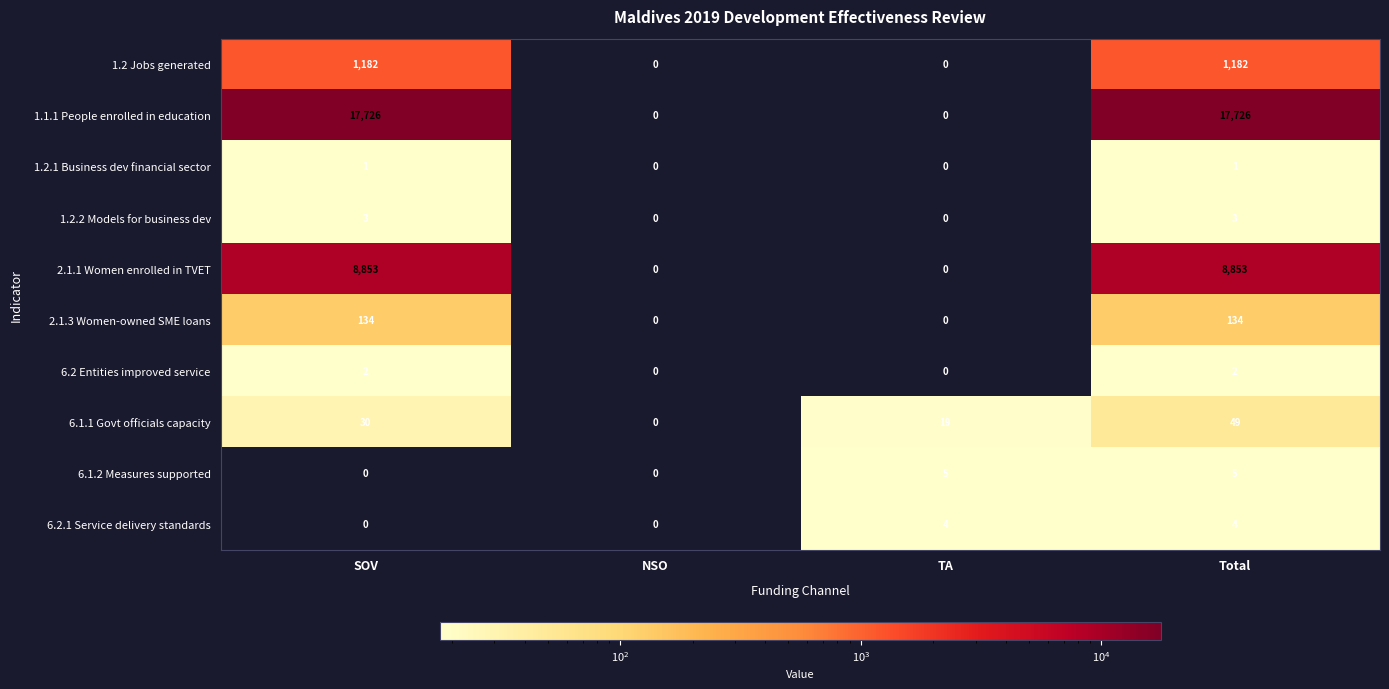

What is the spread (max minus min) of values at SOV?

17726